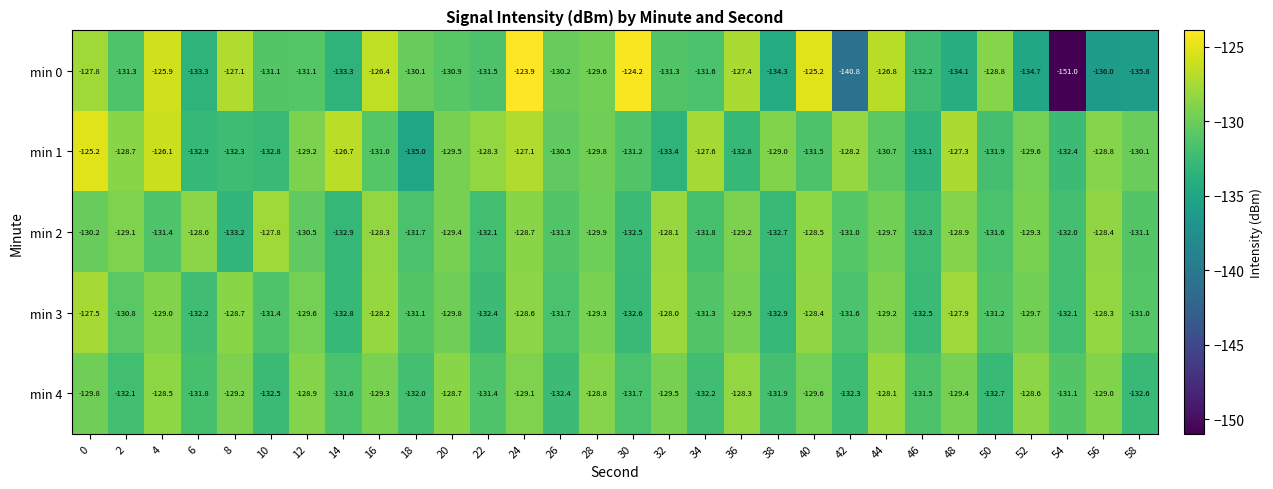

At which category is the sum across all series the highest?

24